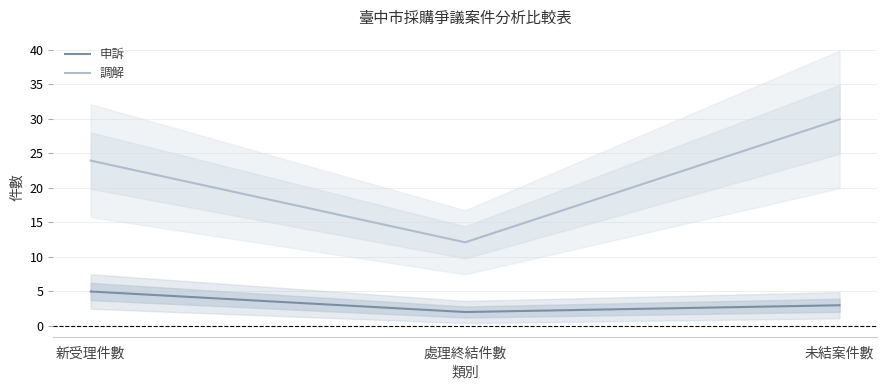

Is the value of 調解 at 新受理件數 greater than the value of 申訴 at 處理終結件數?

Yes